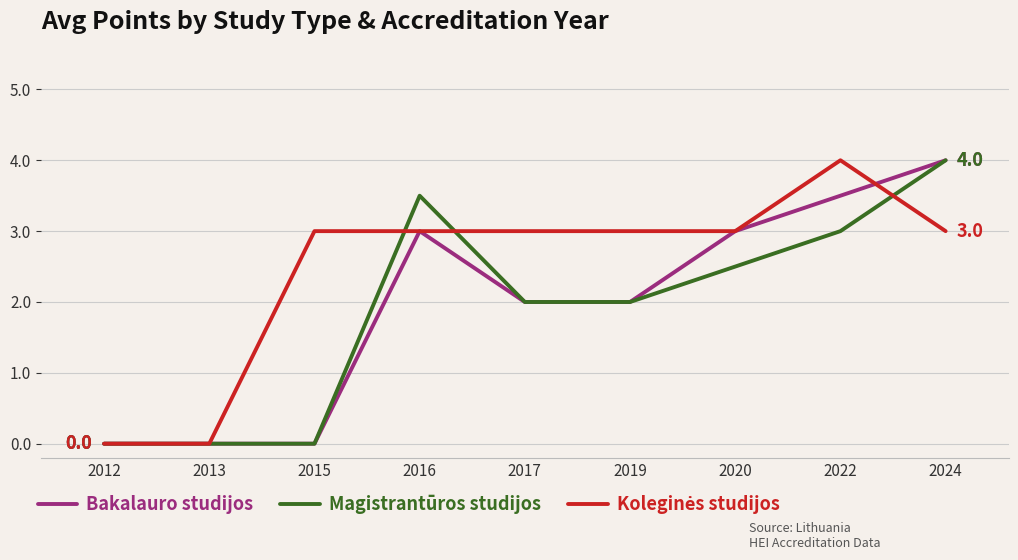

Which category has the highest value in the Magistrantūros studijos series?

2024